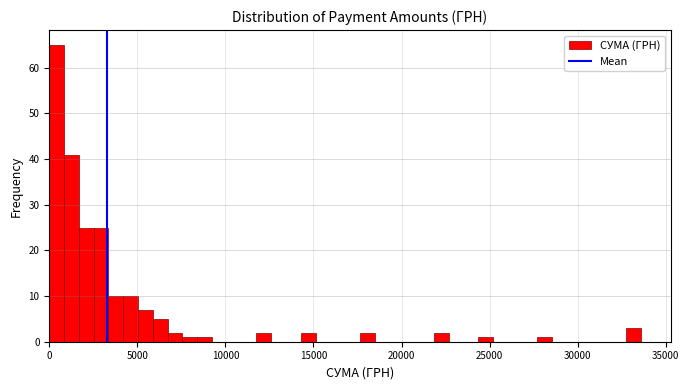

Around what value on the x-axis is the tallest bar? Give the approximate position of its centre, as read against the axis.

500